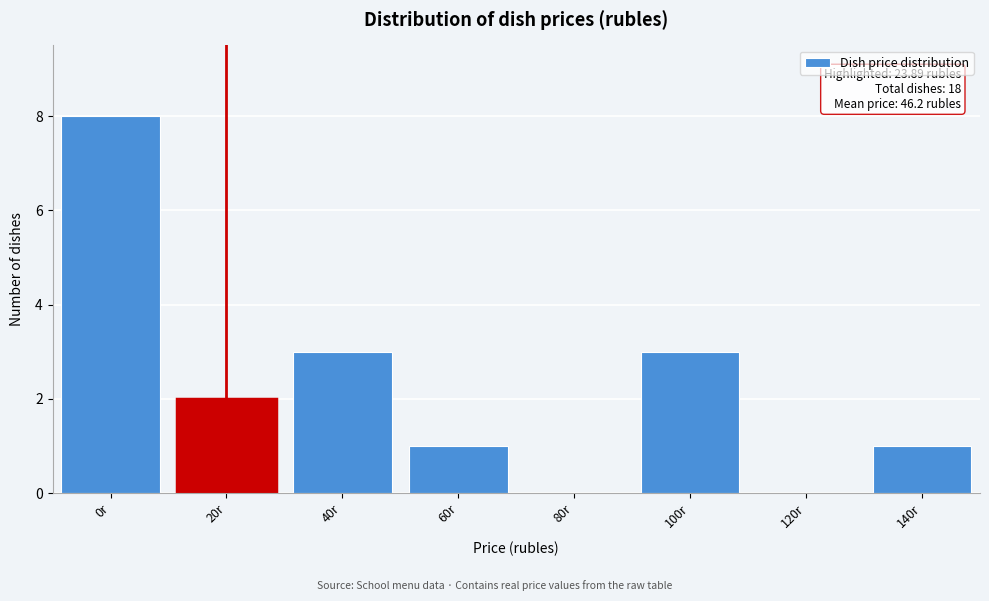

Reading right to left, what are all the values shown in this chart?

140r=1	120r=0	100r=3	80r=0	60r=1	40r=3	20r=2	0r=8